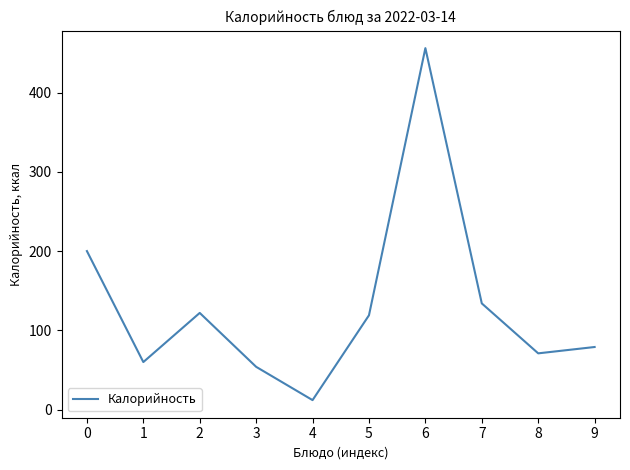

The value at 8 is 71. True or false?

True